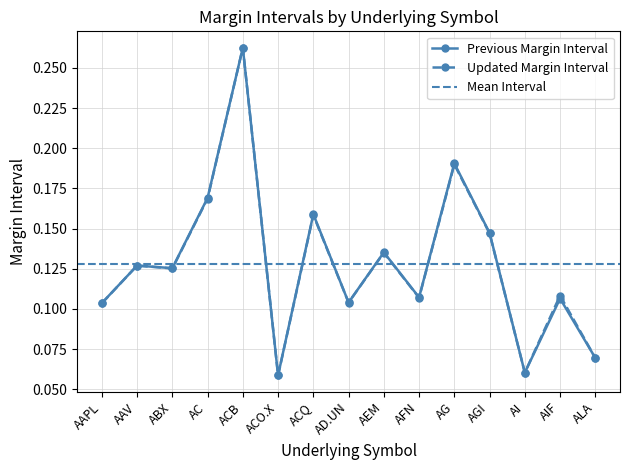

What position from the left is ABX?

3